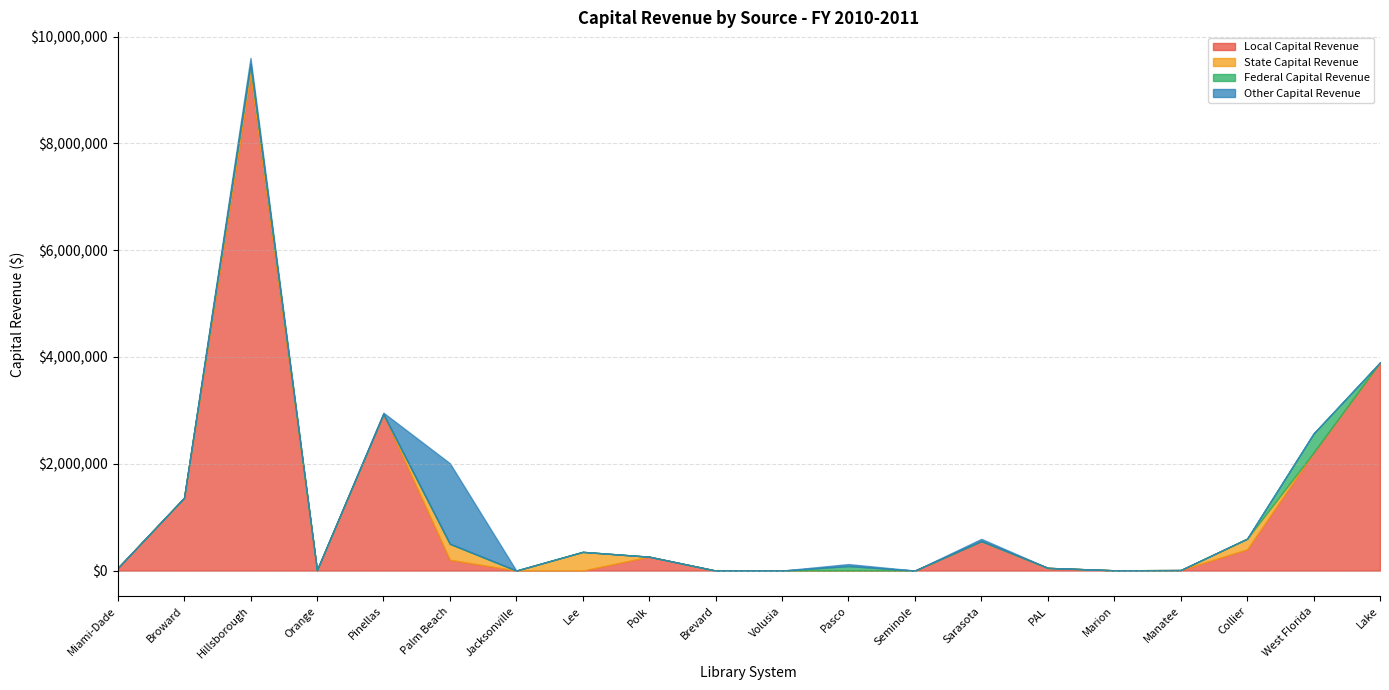

How many data points does each series have?

20